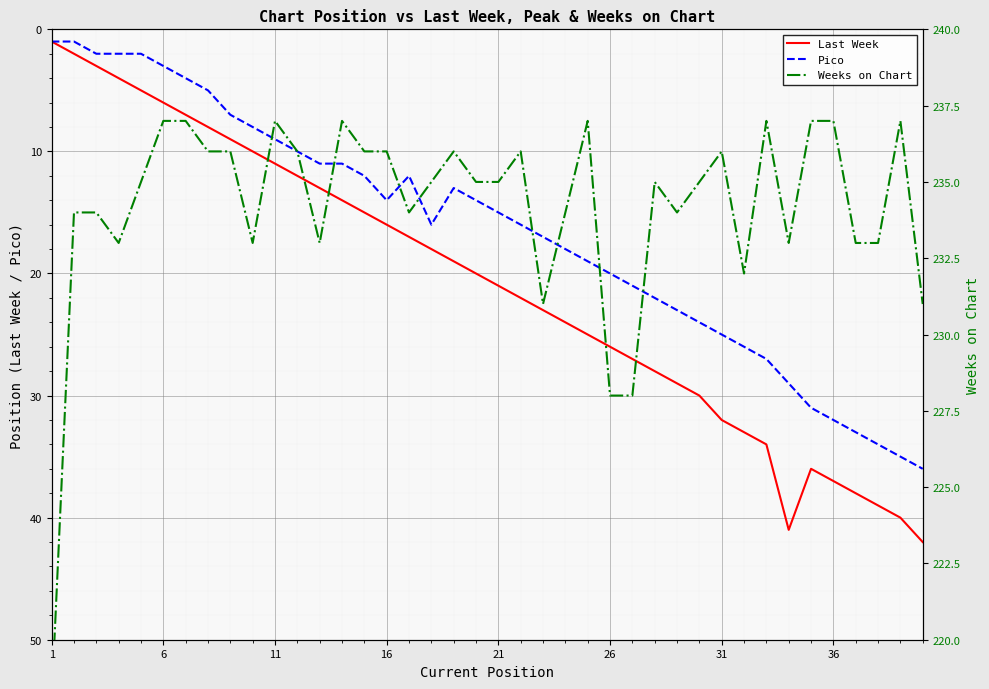

What is the difference between the maximum and minimum values in the Last Week series?

41